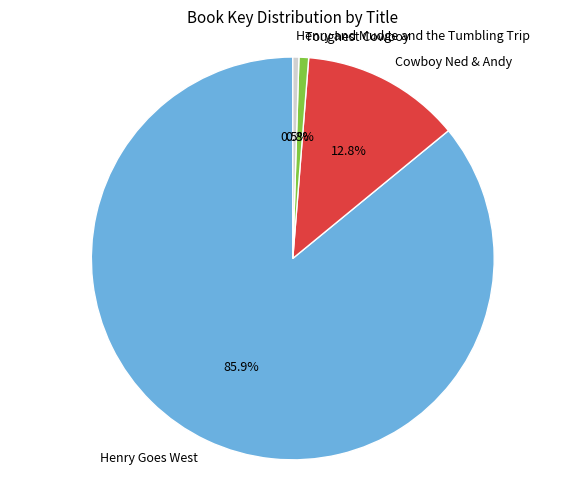

Approximately how many times larger is the value at Henry Goes West compared to Cowboy Ned & Andy?

6.7